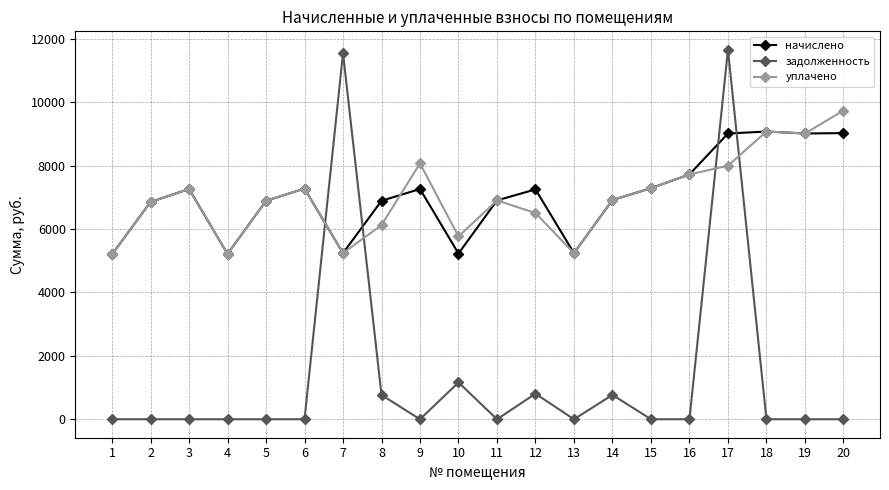

The value of начислено at 1 is 5204.0. True or false?

True